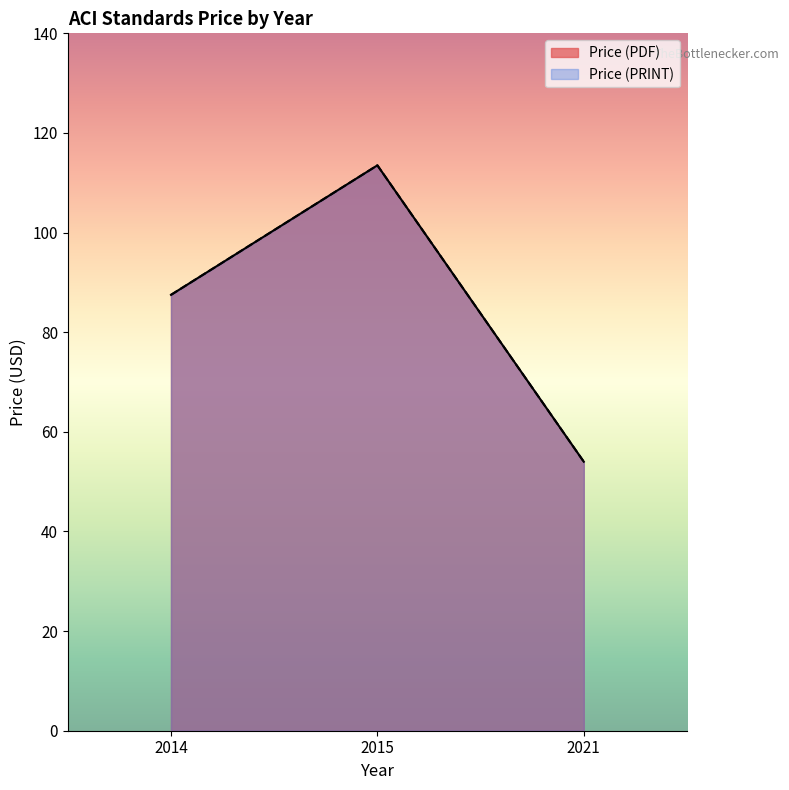

Is it true that Price (PRINT) equals 63.6 at 2015?

False